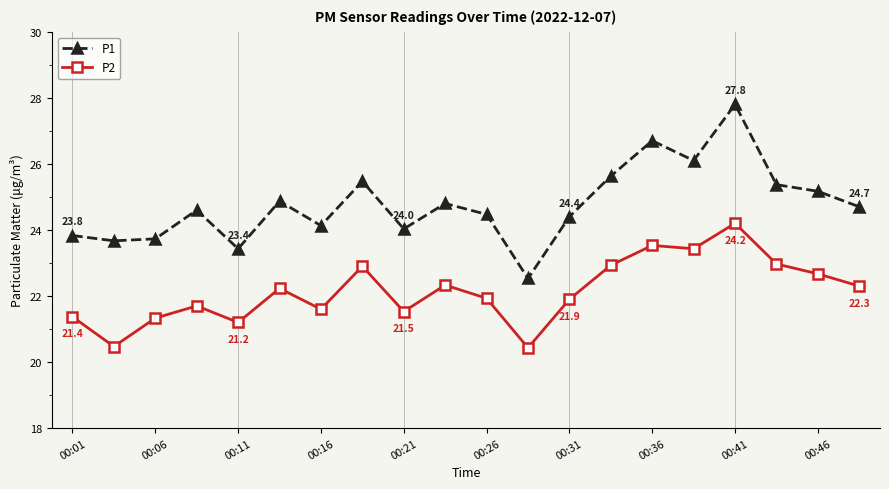

Which series has the largest total across all categories?

P1